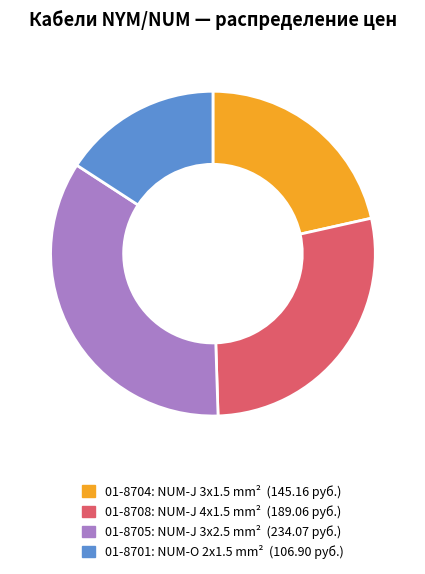

Does 01-8704 represent more than half of the total?

No